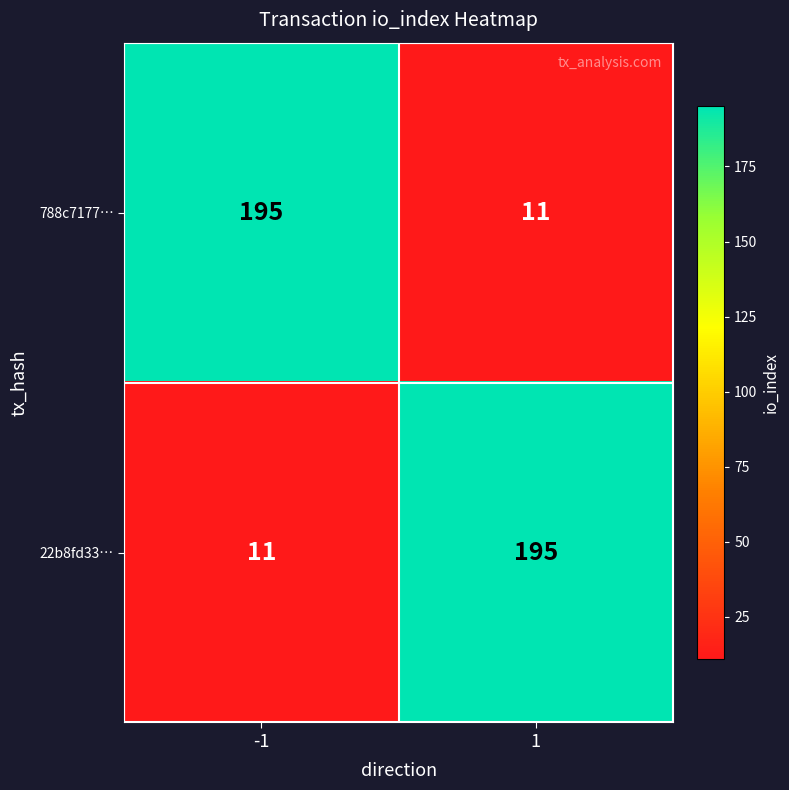

What is the difference between the highest and lowest values at 1?

184